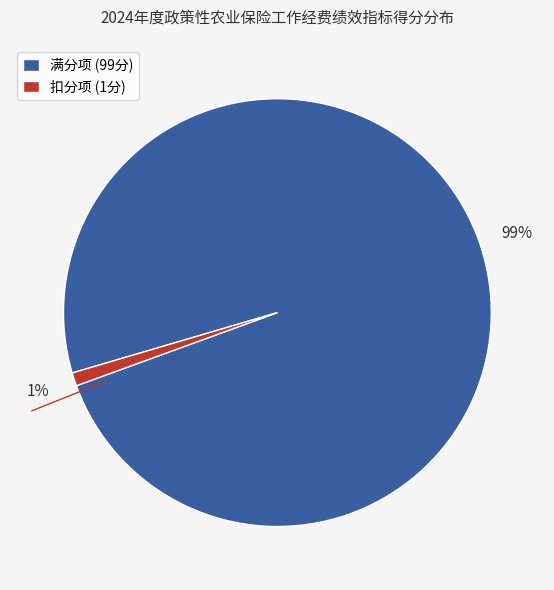

The 扣分项 (1分) slice represents 11% of the pie. True or false?

False